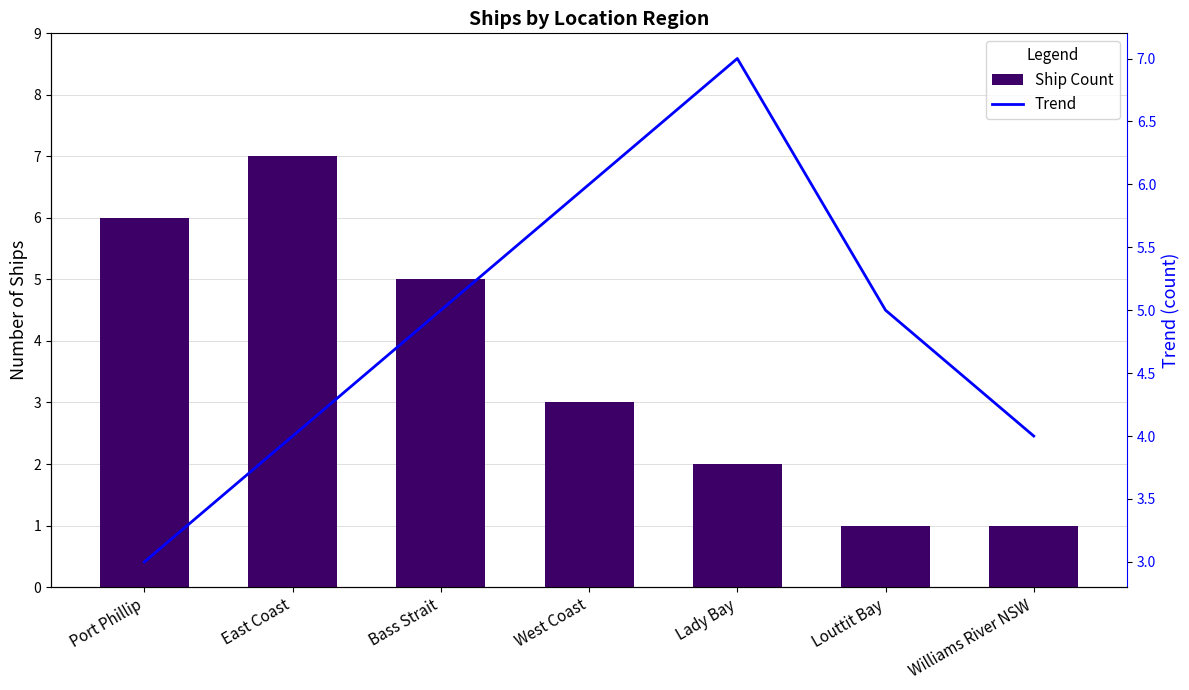

What is the total value across all series at East Coast?

11